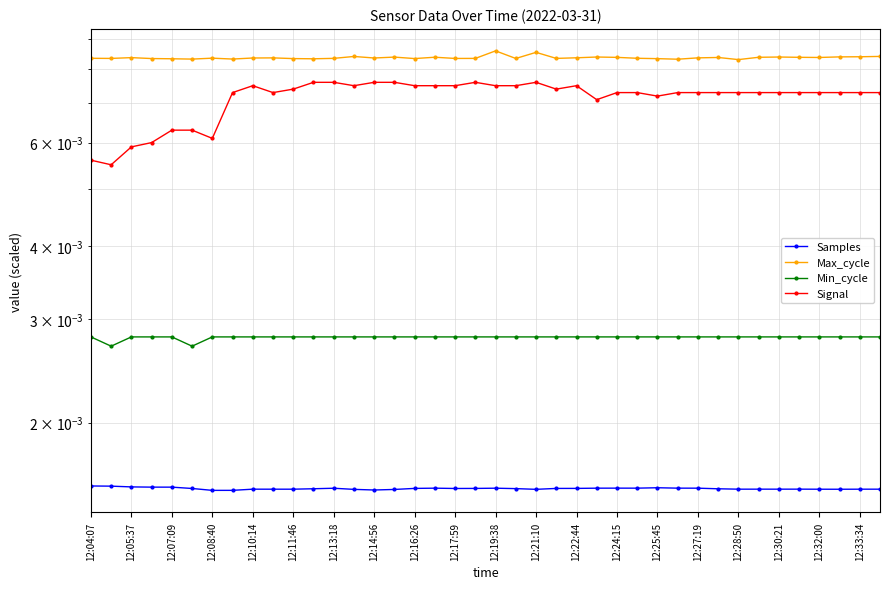

List the series in order of their peak value, lowest first.

Samples, Min_cycle, Signal, Max_cycle